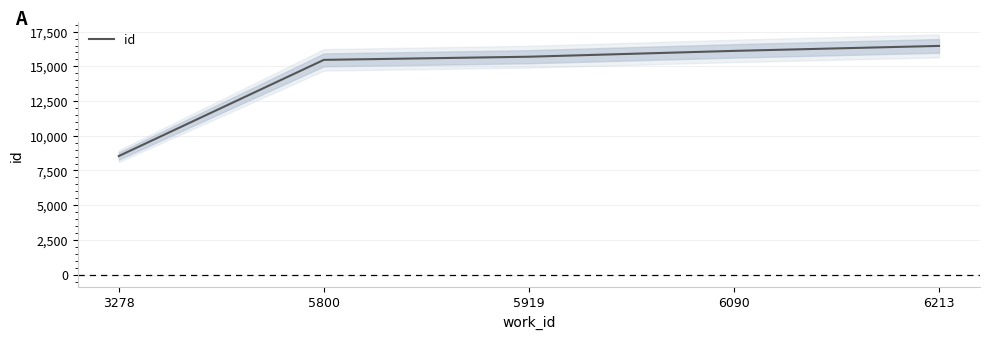

What is the minimum value shown in the chart?

8539